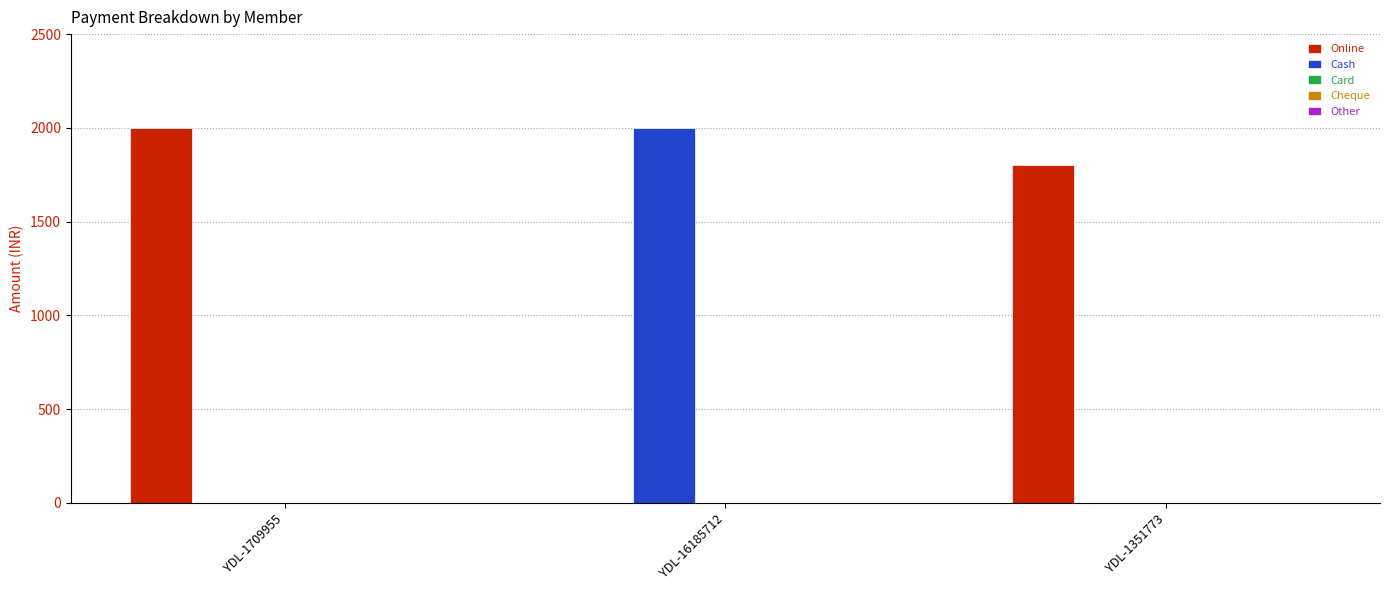

Is the value of Online at YDL-1351773 greater than the value of Cash at YDL-16185712?

No